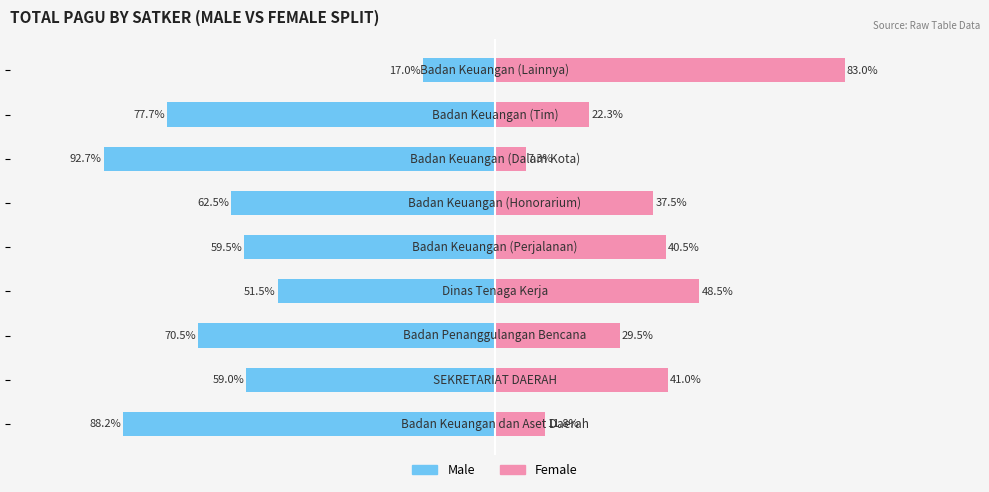

What is the value of the Male bar at the 4th from the left?

-51.5